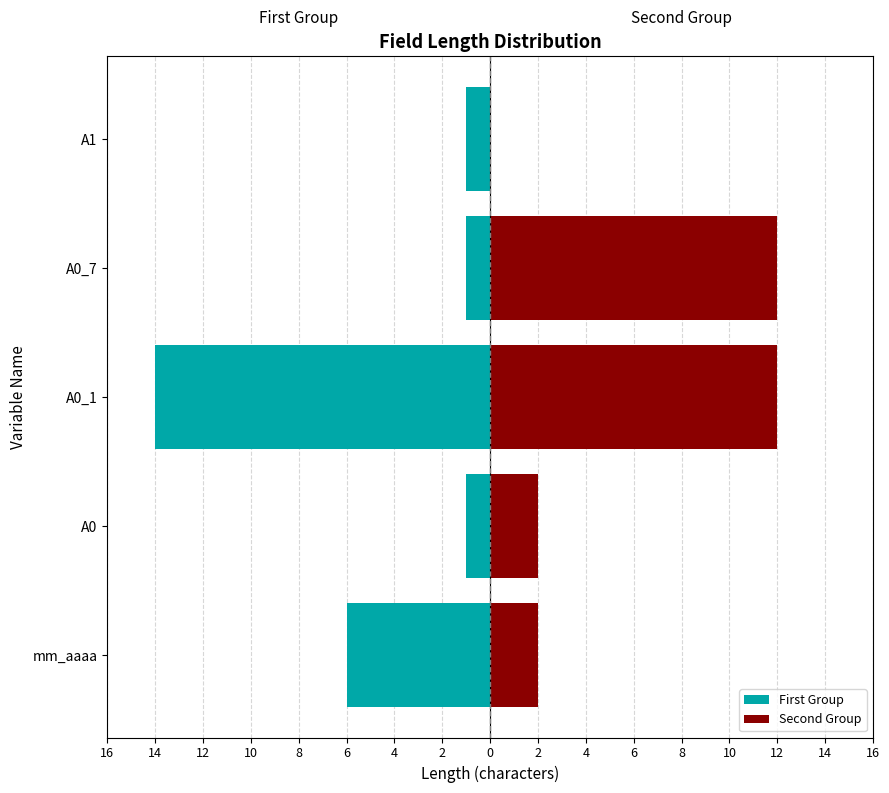

What is the value of the First Group bar at the 3rd from the left?

-14